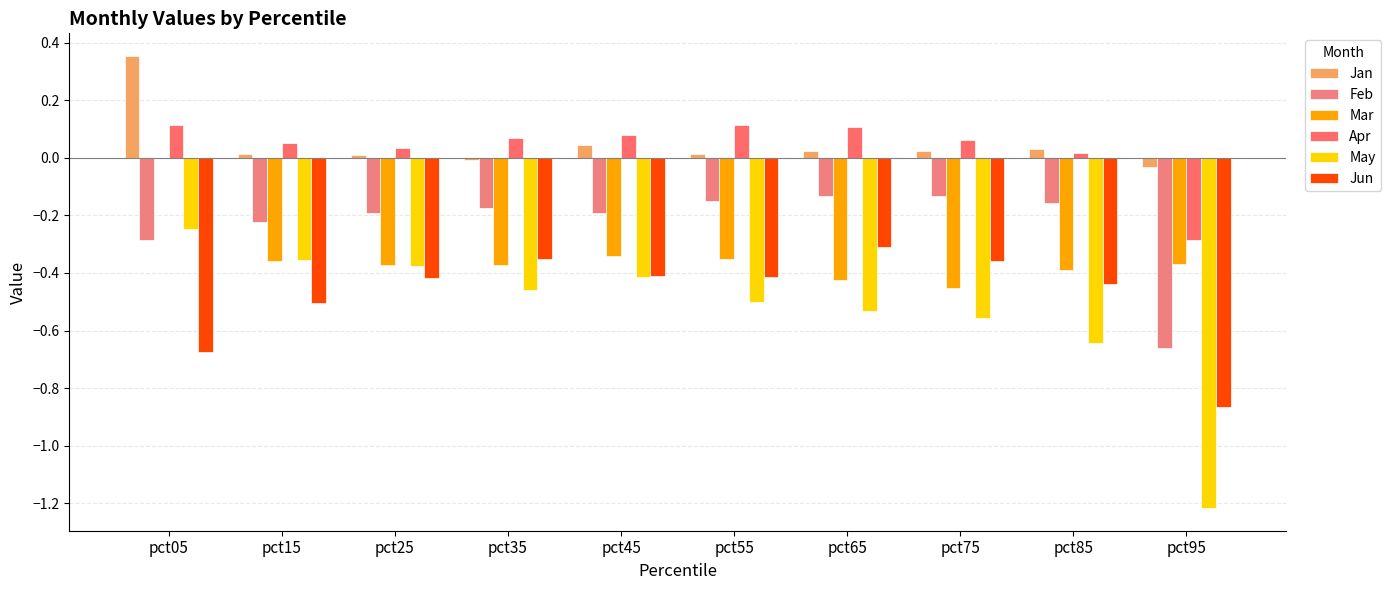

Where is Mar nearest to the value 0?

pct05